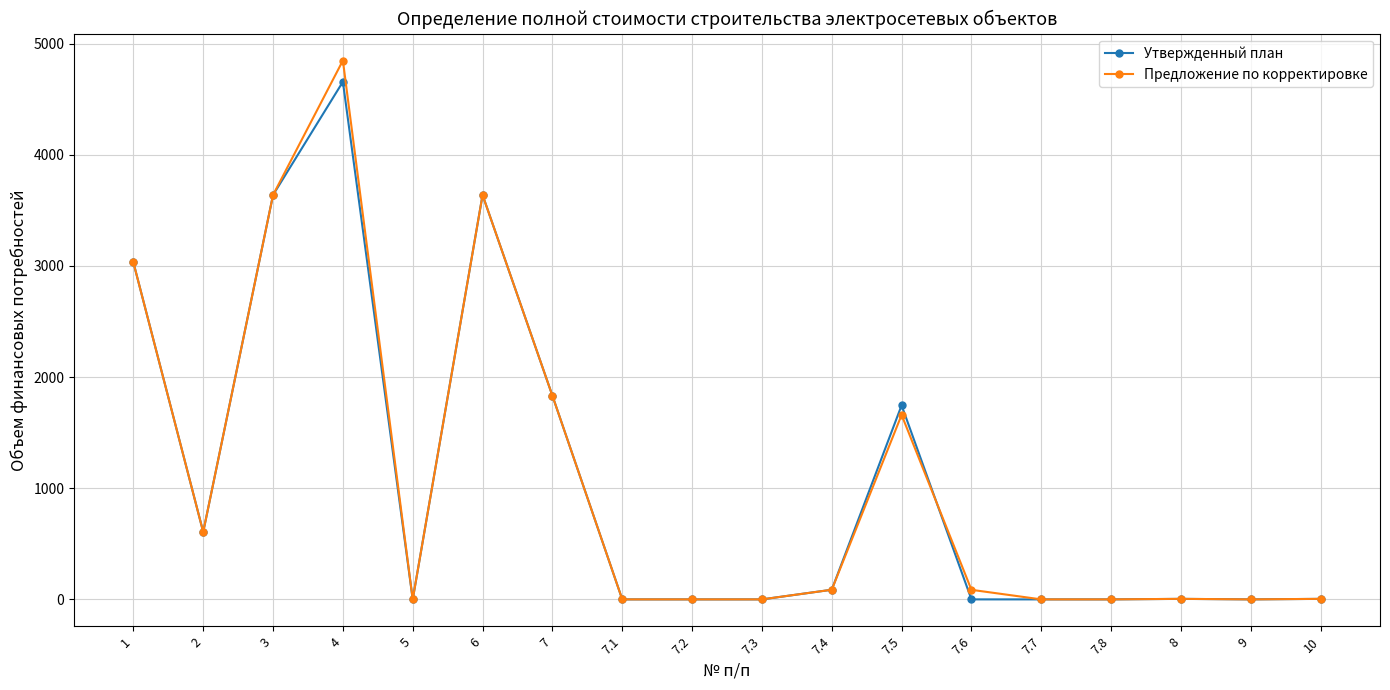

How many series are shown in this chart?

2